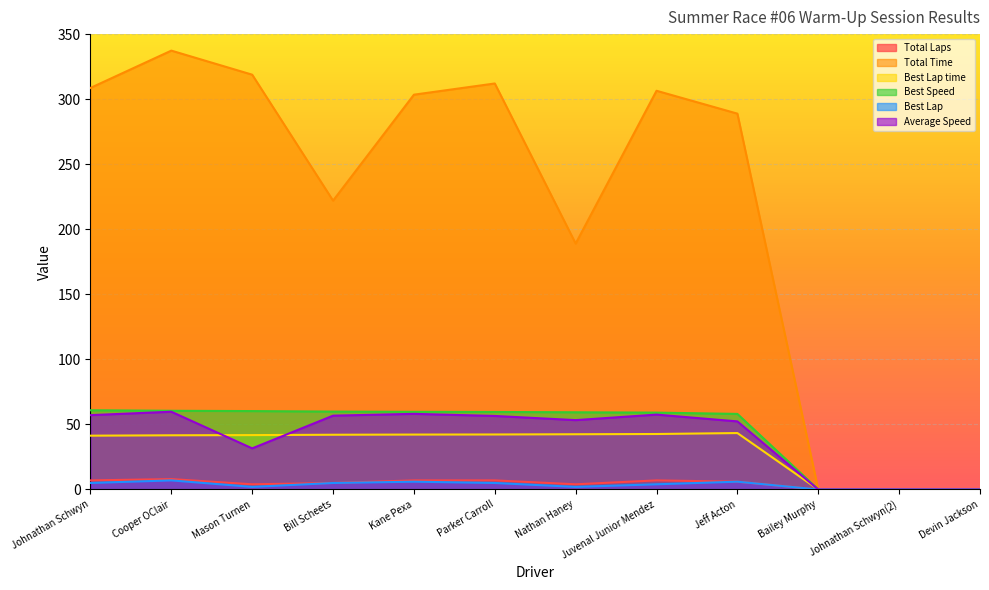

True or false: Total Time has more than 1 interior local peaks.

True